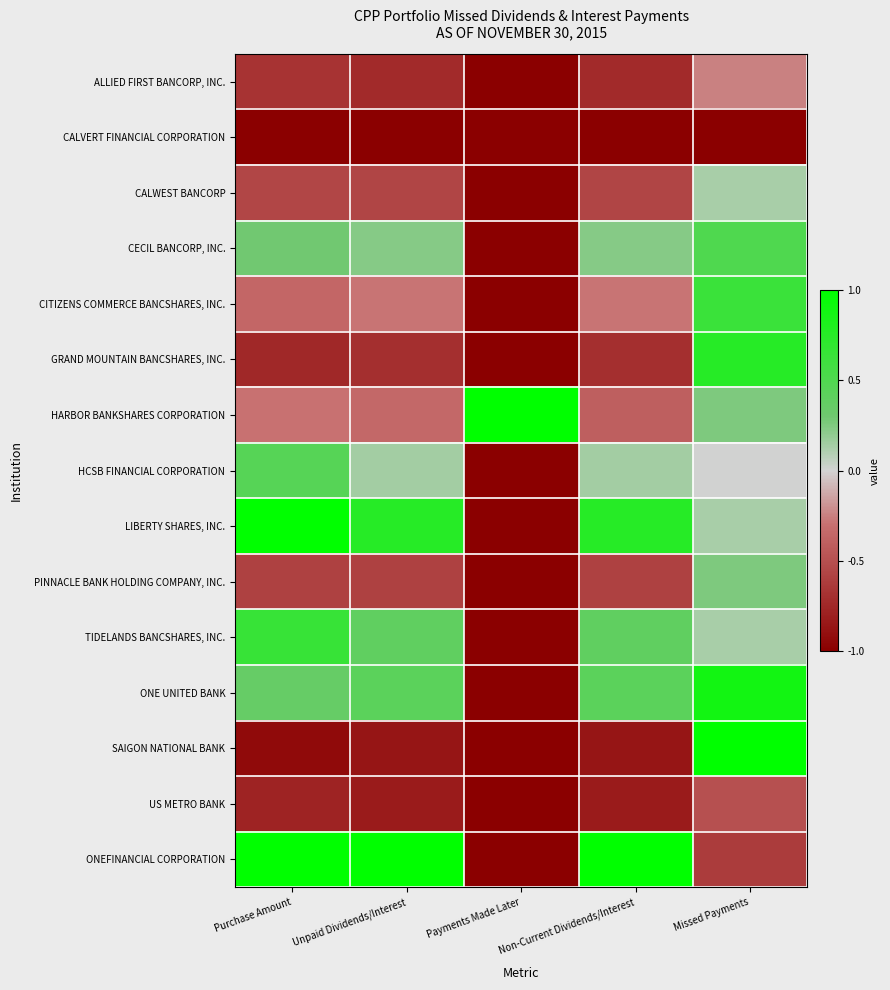

Which series has the widest spread of values?

SAIGON NATIONAL BANK